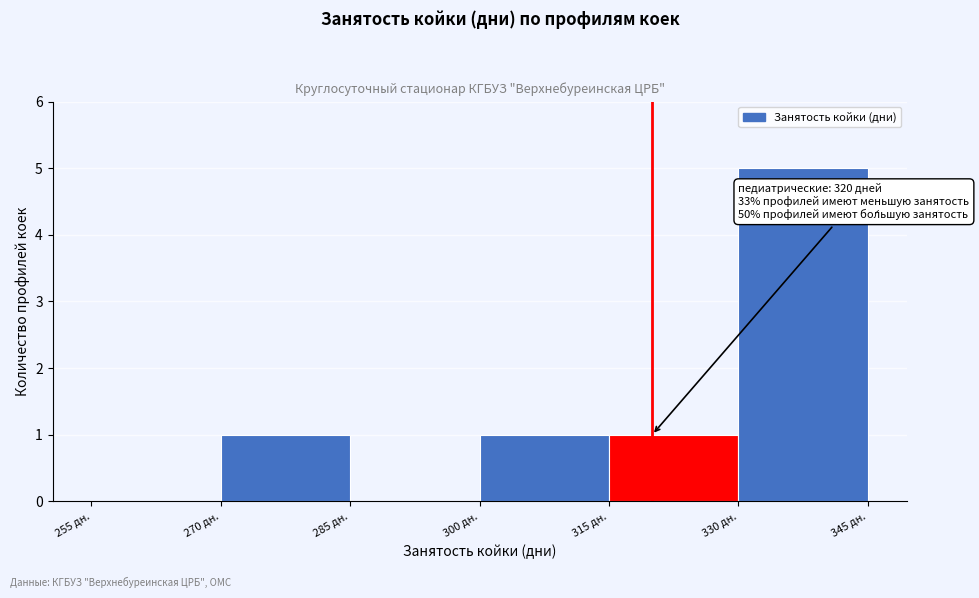

Which range on the x-axis has the tallest bar?

330 to 345